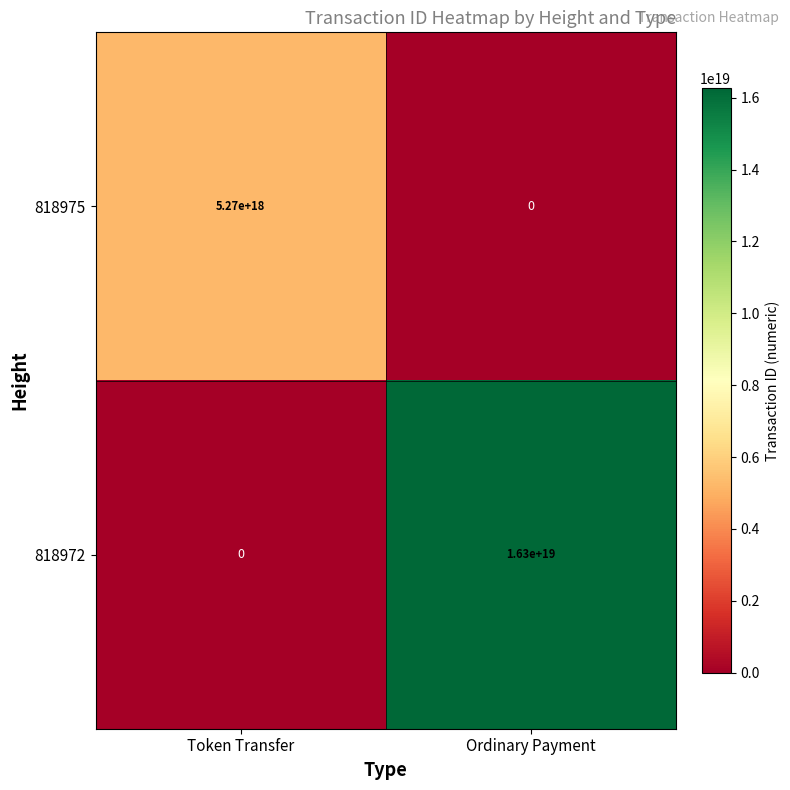

Is it true that 818972 equals 0 at Token Transfer?

True